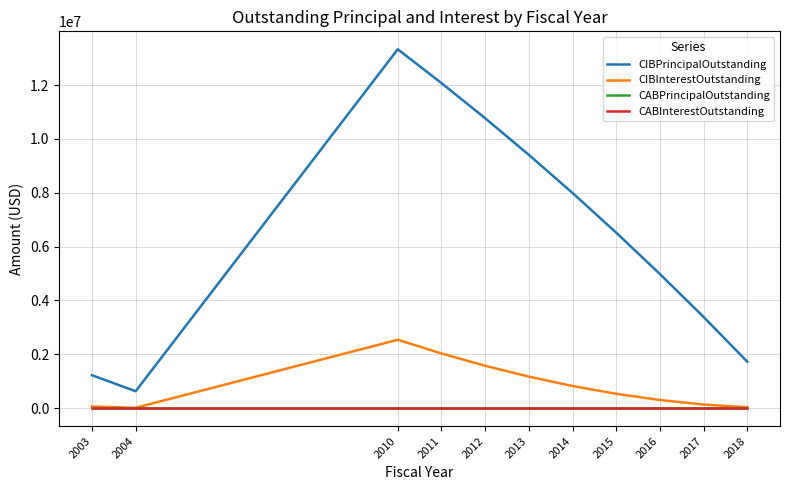

Reading right to left, what are all the values shown in this chart?

CIBPrincipalOutstanding: 1730000	3390000	4985000	6520000	7995000	9410000	10770000	12075000	13330000	630000	1225000
CIBInterestOutstanding: 34600	137000	304500	534600	824900	1173000	1576600	2033500	2541600	15750	62125
CABPrincipalOutstanding: 0	0	0	0	0	0	0	0	0	0	0
CABInterestOutstanding: 0	0	0	0	0	0	0	0	0	0	0